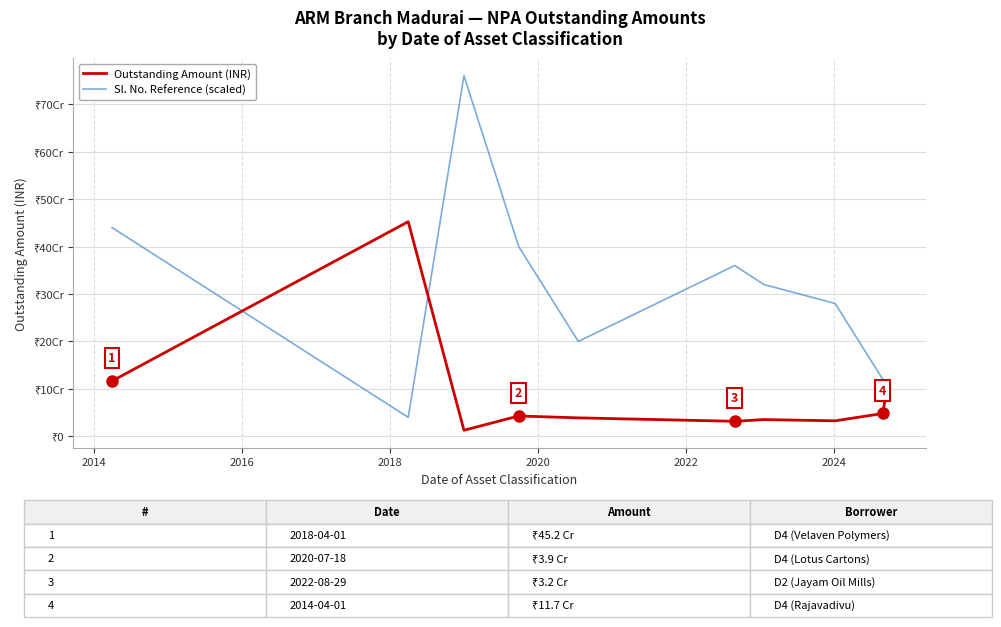

Does the chart display data point markers on the line(s)?

No